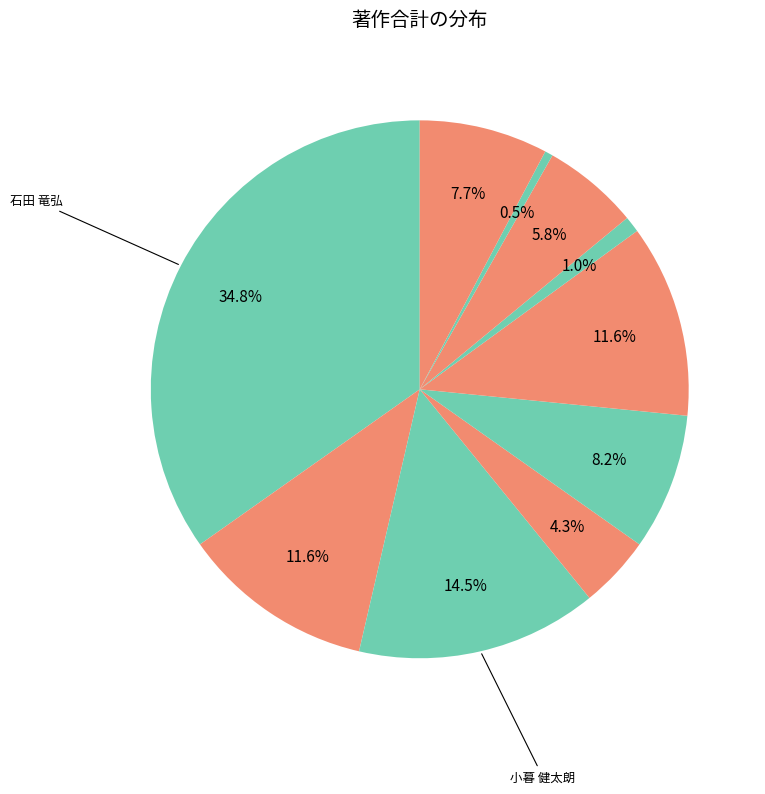

Is there any slice that represents more than half of the pie?

No